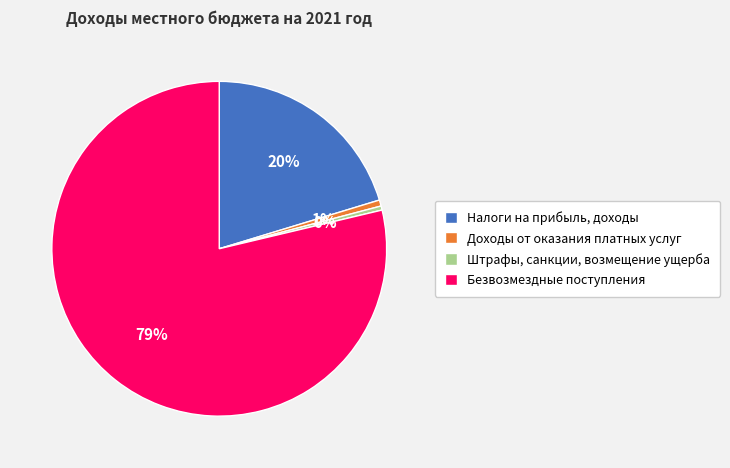

Between Налоги на прибыль, доходы and Штрафы, санкции, возмещение ущерба, which is larger?

Налоги на прибыль, доходы